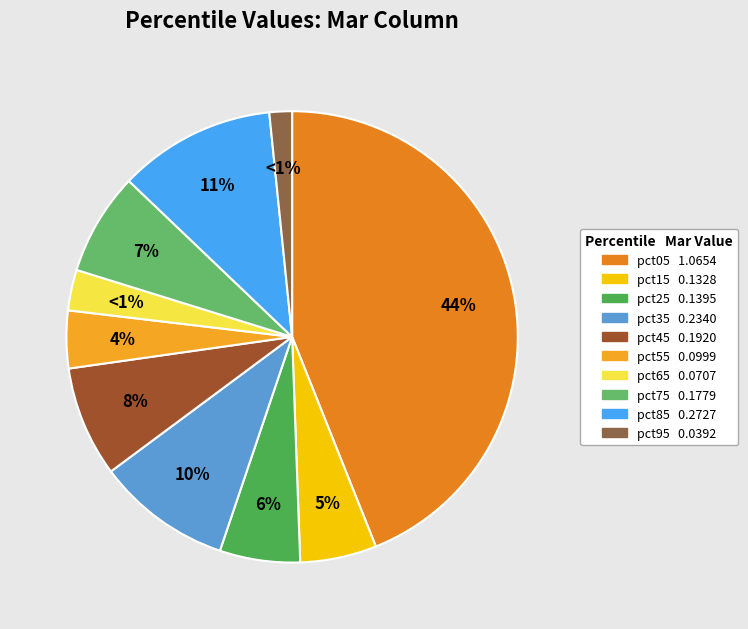

How much of the chart is everything except pct35?

90.3%